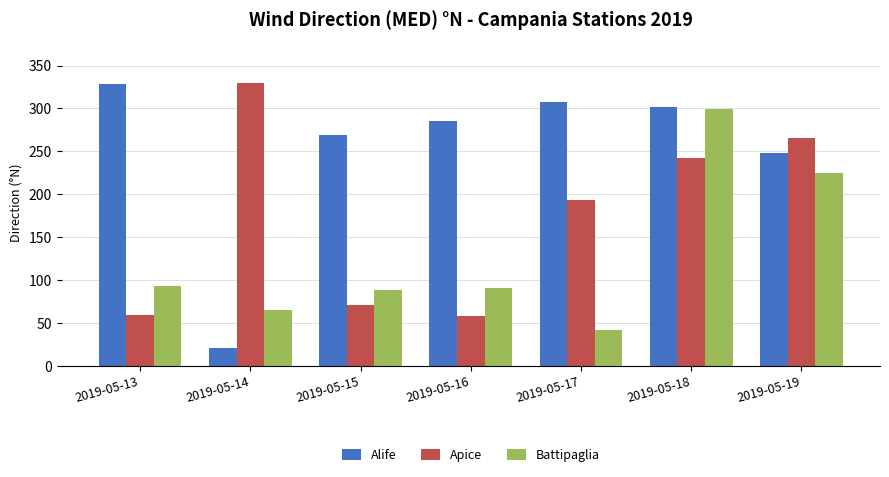

How many distinct data groups are displayed?

3